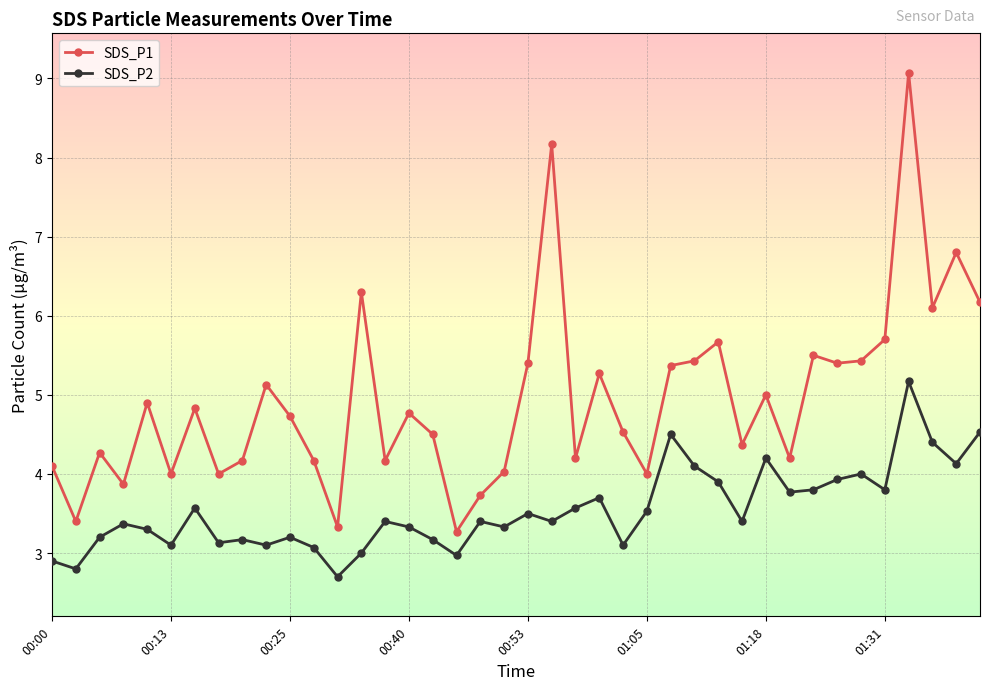

What is the smallest value displayed?

2.7